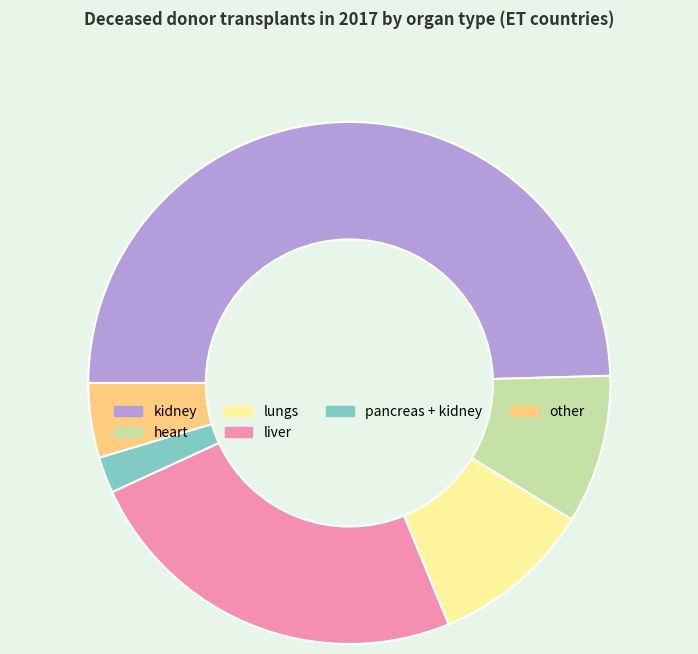

Approximately how many times larger is the value at heart compared to kidney?

0.2